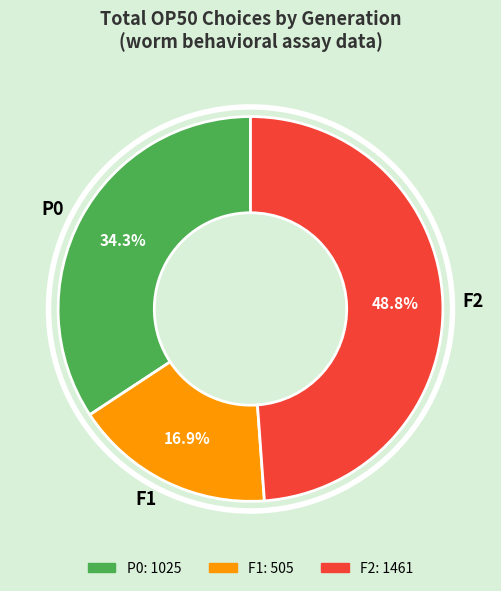

Is there any slice that represents more than half of the pie?

No